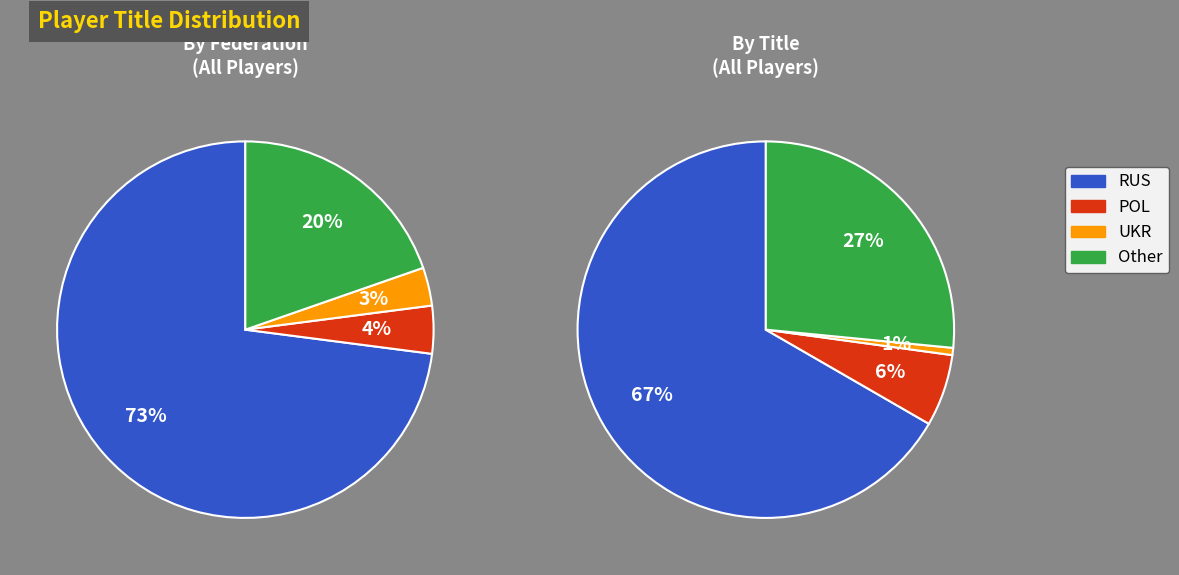

The Other slice represents 32% of the pie. True or false?

False